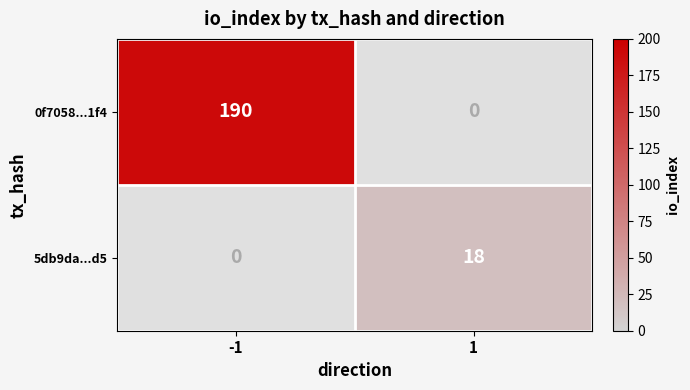

Which series has the widest spread of values?

0f7058...1f4